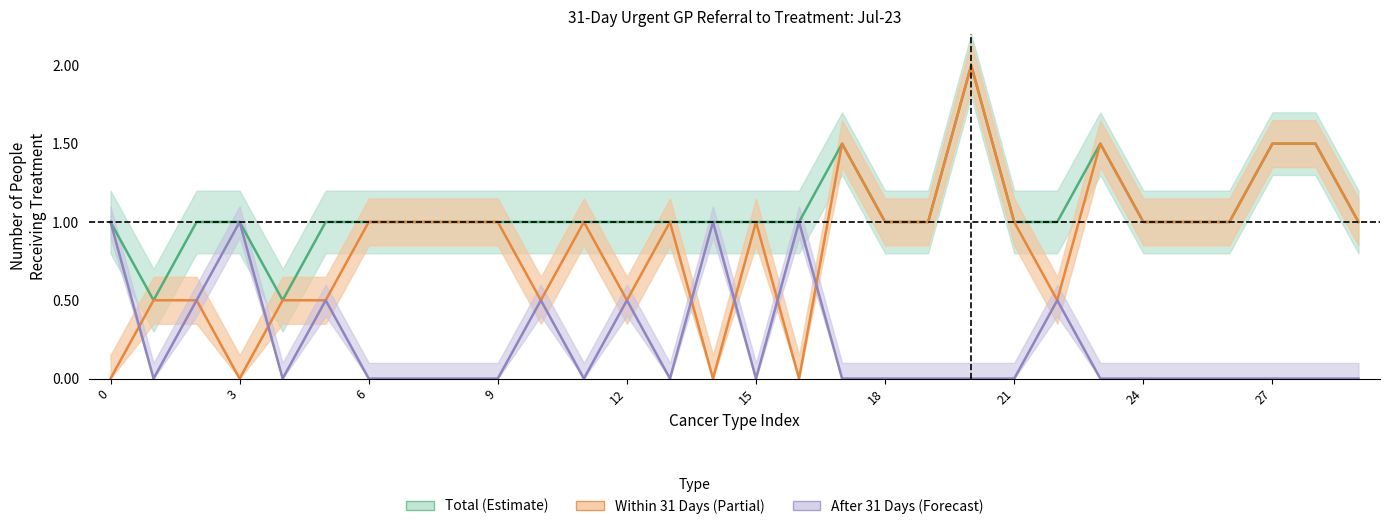

True or false: TOTAL and WITHIN 31 DAYS cross at least once.

False